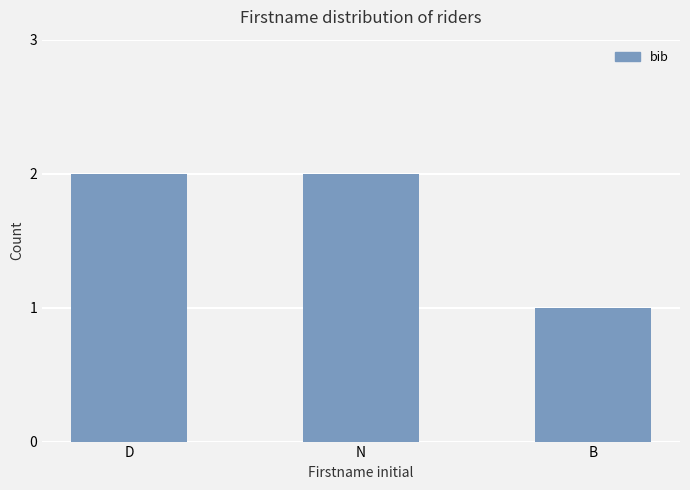

Are the bars grouped side by side (vs. stacked)?

No